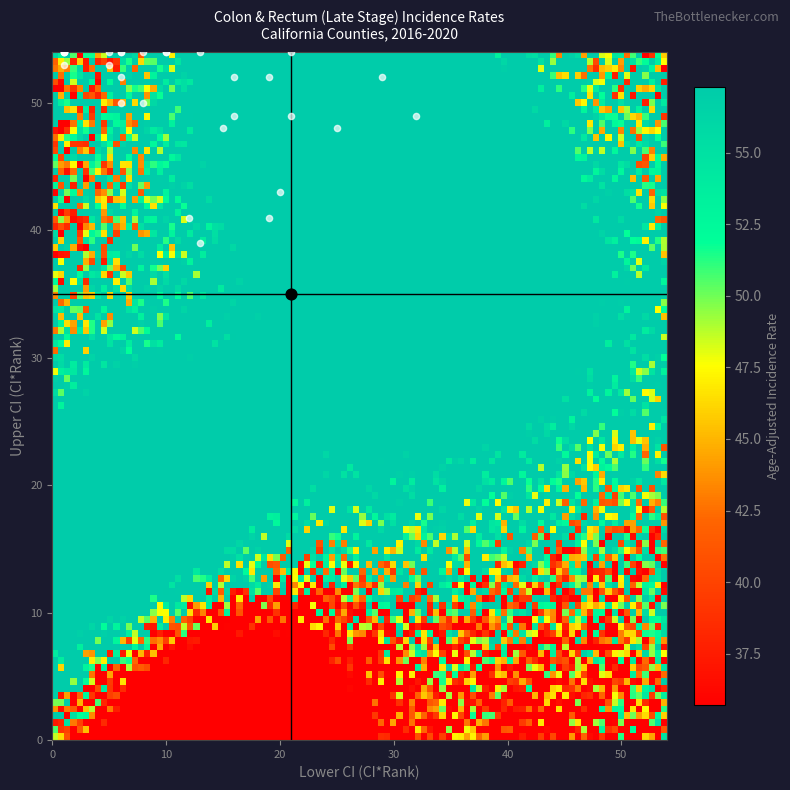

The ci_rank series shows 24.5 at 18. True or false?

False